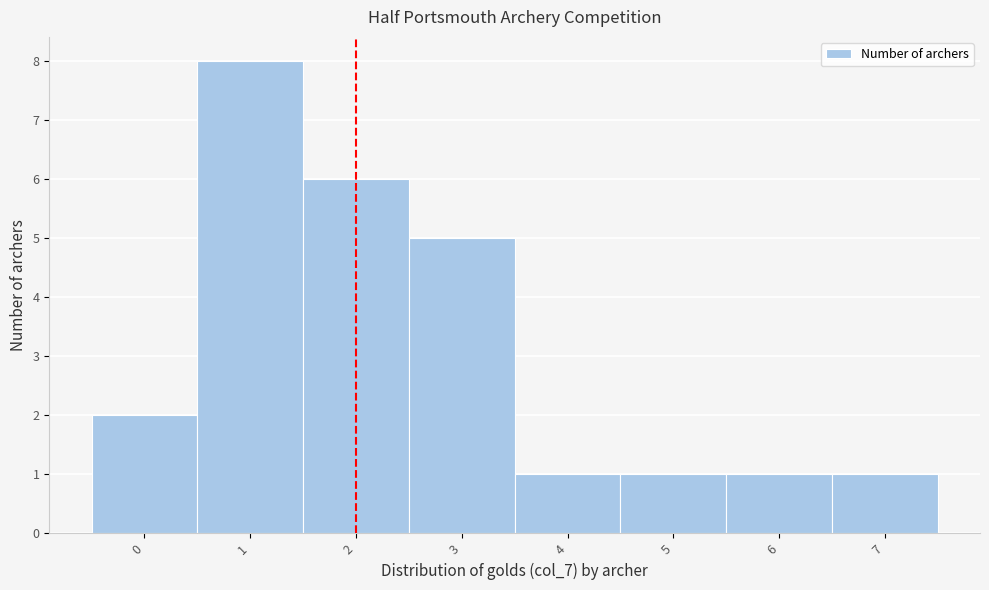

Reading left to right, what are all the values shown in this chart?

2	8	6	5	1	1	1	1